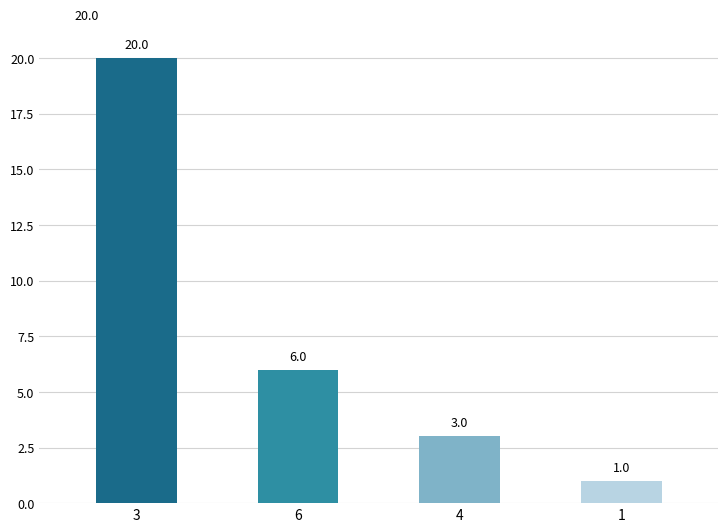

What is the change in value from 6 to 4?

-3